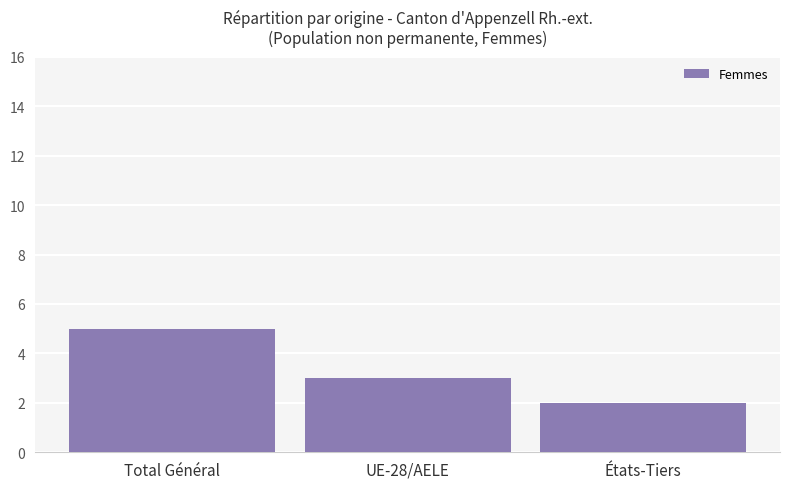

Reading right to left, transcribe all the data shown in this chart.

2	3	5